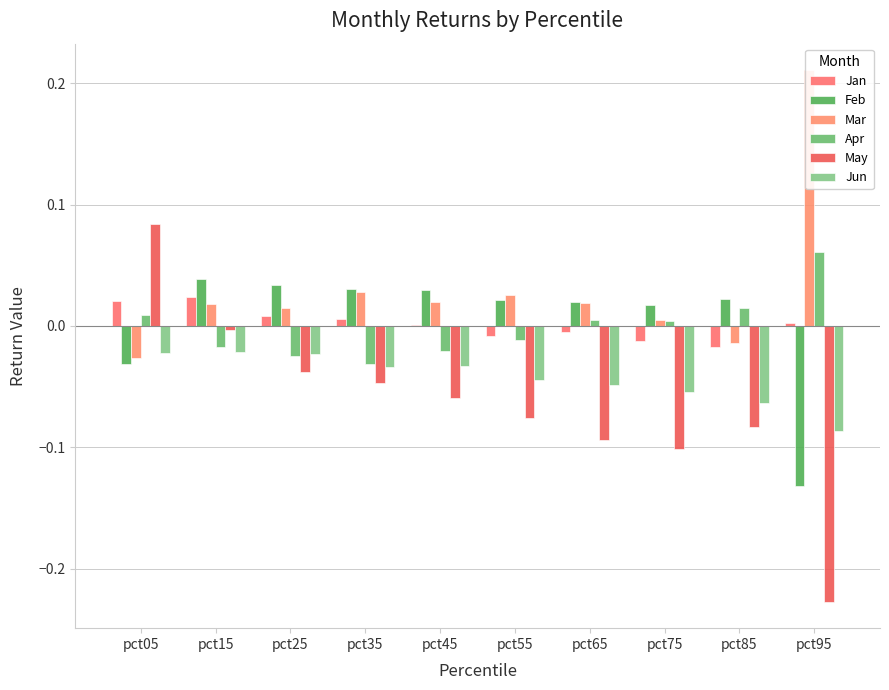

Rank the categories by May value from lowest to highest.

pct95, pct75, pct65, pct85, pct55, pct45, pct35, pct25, pct15, pct05